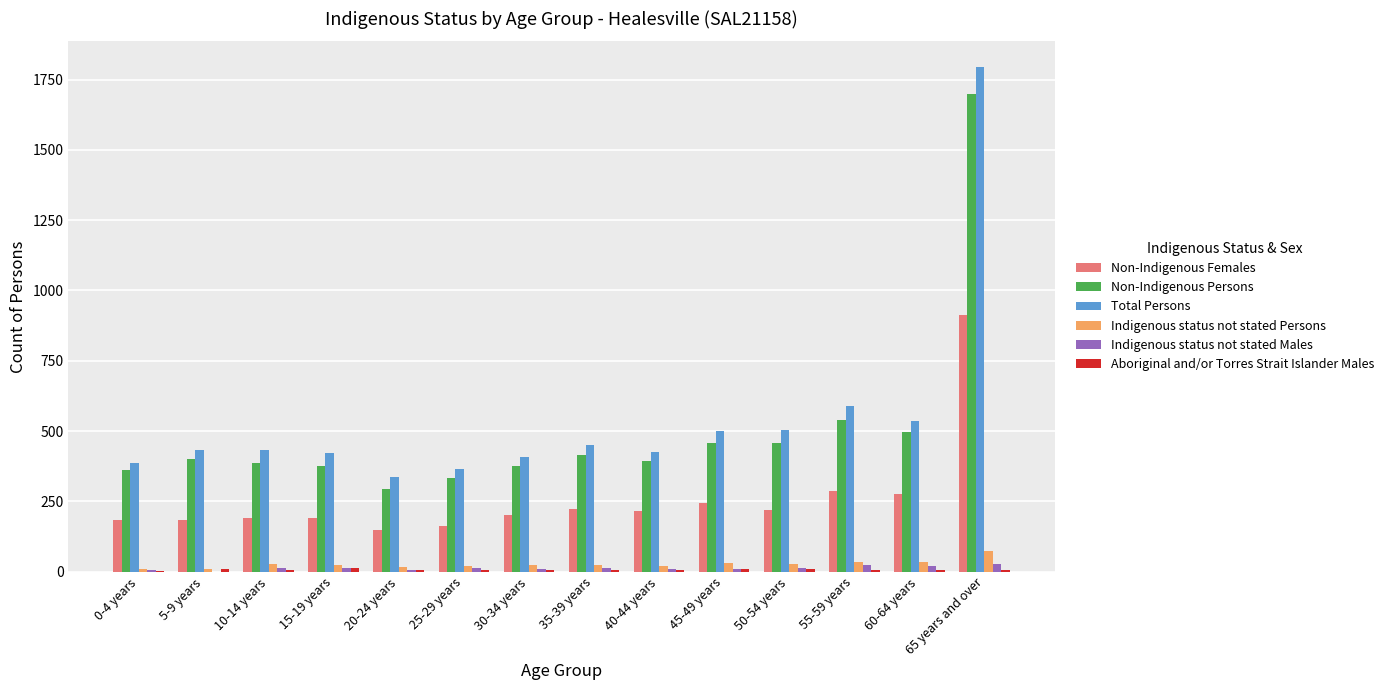

What is the sum of all Non-Indigenous Females values?

3632